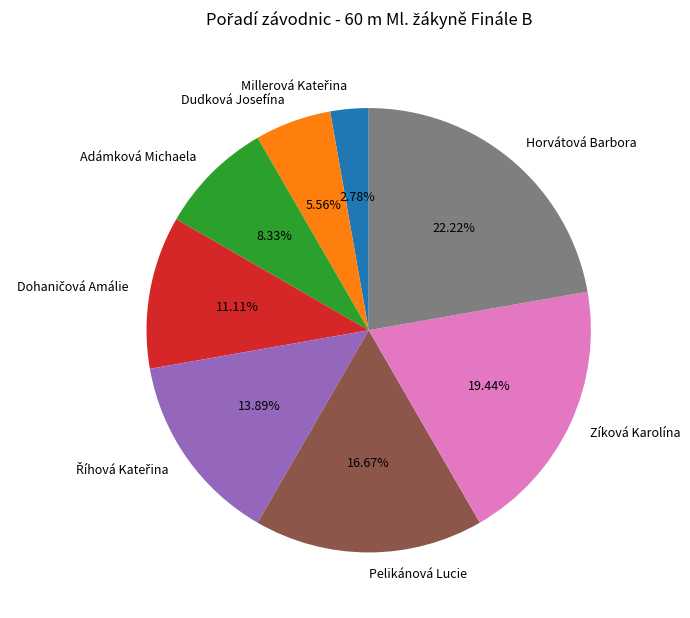

How many segments does this pie chart have?

8